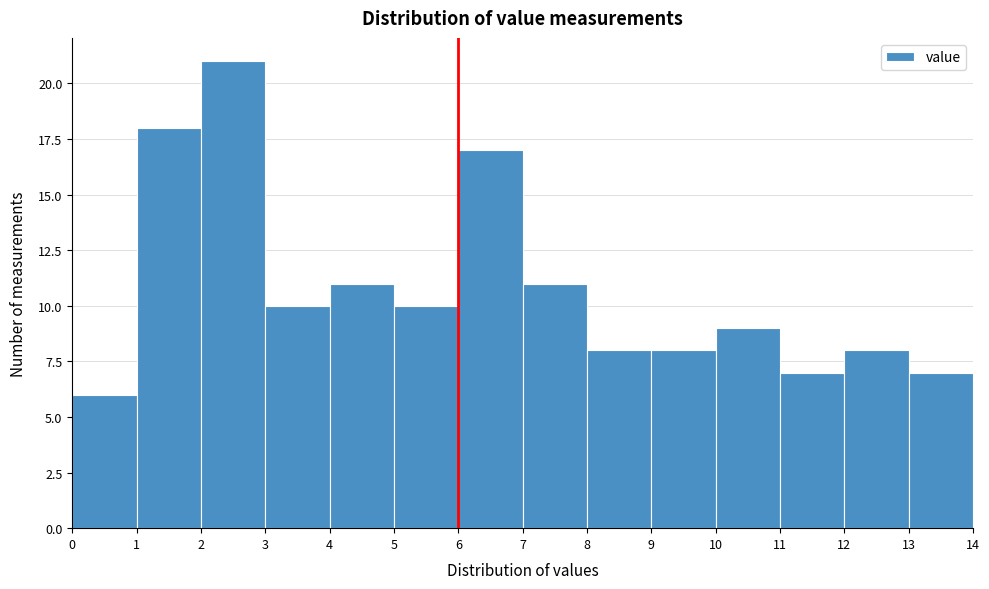

How tall is the bar that spans 8 to 9 on the x-axis? The values are not printed on the chart, so give them approximately, as read against the axis.

8